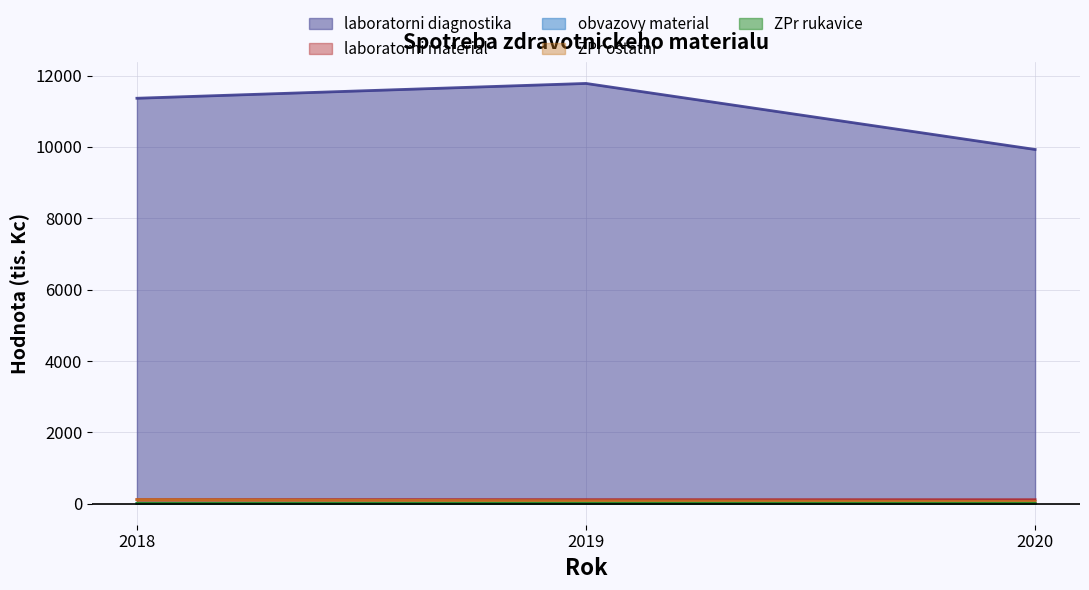

Read the ZPr ostatni value at 2020.

63.7